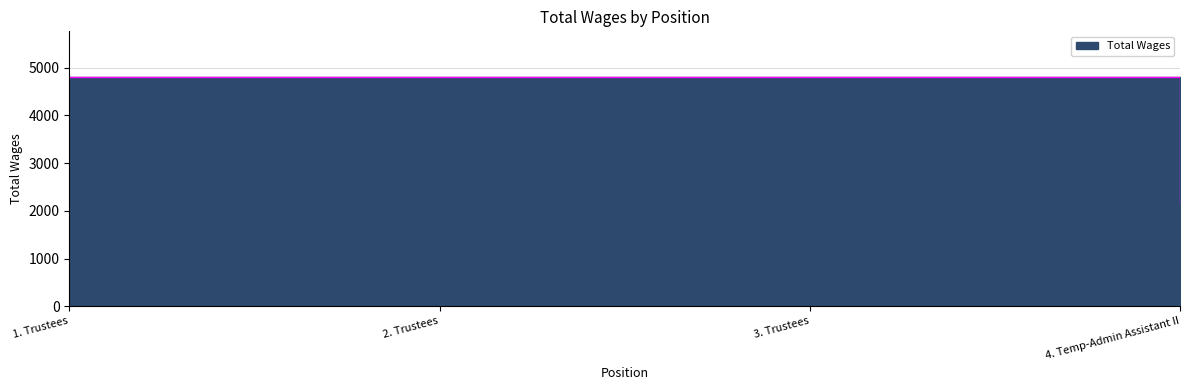

Count the number of categories in the chart.

4